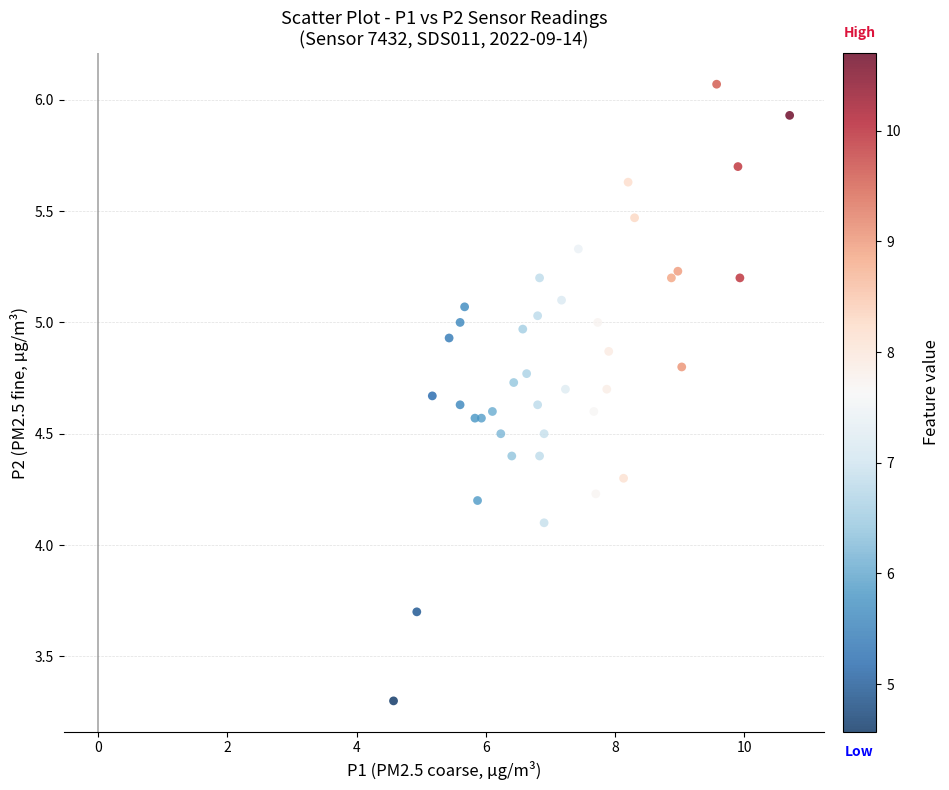

What Y value in the scatter plot is closest to 4?

4.1